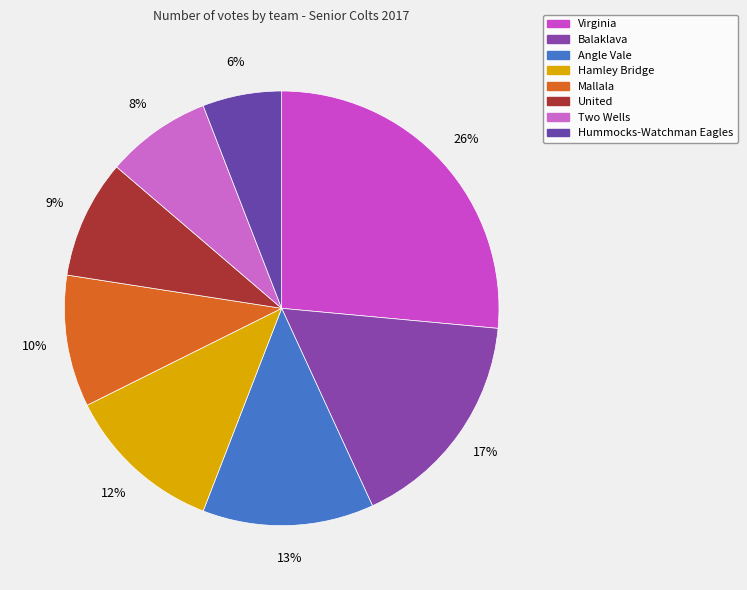

True or false: Balaklava accounts for 12% of the total.

False